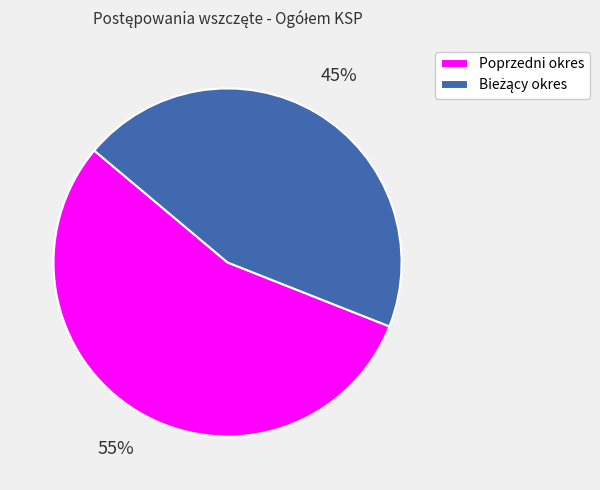

What percentage is the Poprzedni okres slice, to the nearest percent?

55%